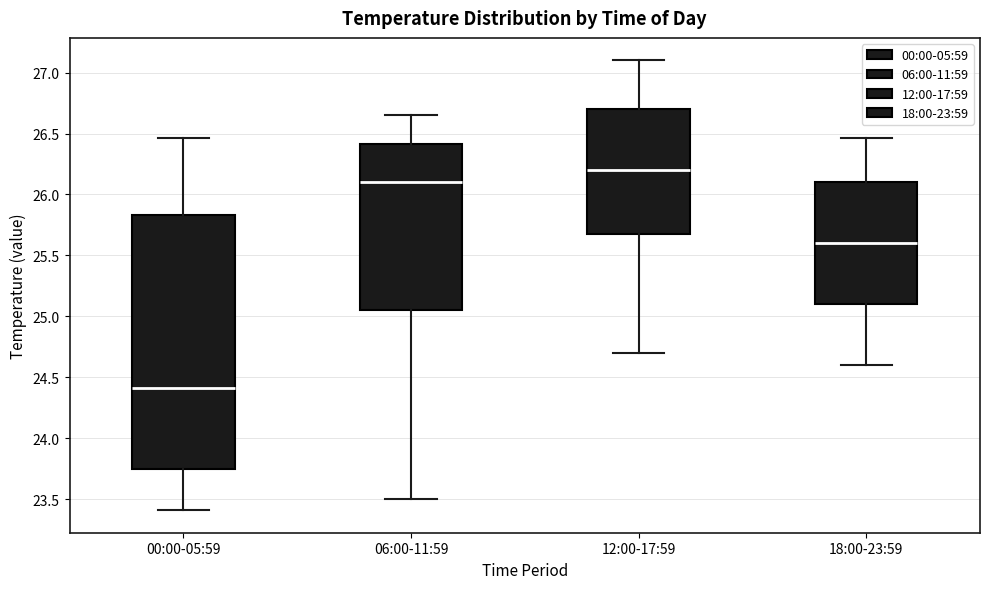

Reading left to right, read every box against the y-axis: the position of its median line, the range the box covers, and the ends of its whiskers. The values are not printed on the chart, so give them approximately, as read against the axis.

00:00-05:59: median 24.40, box 23.75 to 25.85, whiskers 23.40 to 26.45
06:00-11:59: median 26.10, box 25.05 to 26.40, whiskers 23.50 to 26.65
12:00-17:59: median 26.20, box 25.70 to 26.70, whiskers 24.70 to 27.10
18:00-23:59: median 25.60, box 25.10 to 26.10, whiskers 24.60 to 26.45